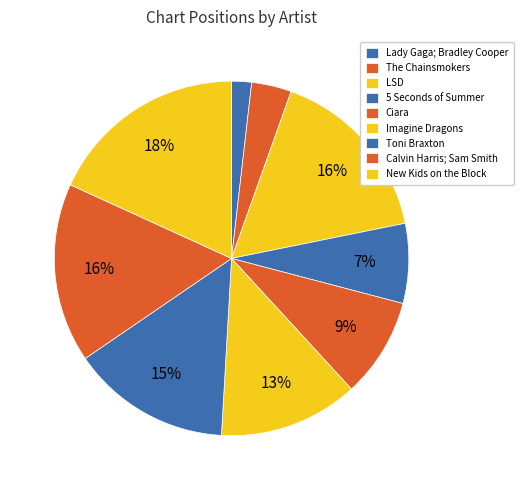

What is the largest slice in the pie chart?

New Kids on the Block